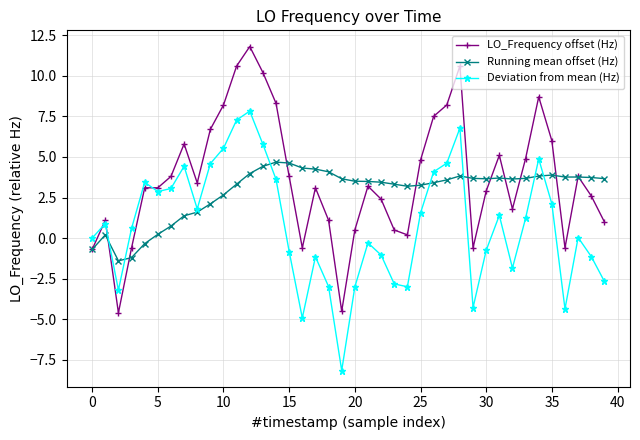

Which series has the widest spread of values?

LO_Frequency offset (Hz)